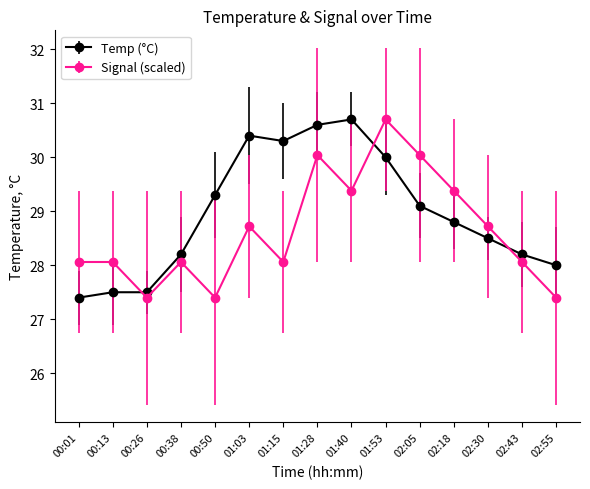

Reading left to right, list all the values displayed in this chart.

Temp (°C): 00:01=27.4	00:13=27.5	00:26=27.5	00:38=28.2	00:50=29.3	01:03=30.4	01:15=30.3	01:28=30.6	01:40=30.7	01:53=30.0	02:05=29.1	02:18=28.8	02:30=28.5	02:43=28.2	02:55=28.0
Signal (scaled): 00:01=28.1	00:13=28.1	00:26=27.4	00:38=28.1	00:50=27.4	01:03=28.7	01:15=28.1	01:28=30.0	01:40=29.4	01:53=30.7	02:05=30.0	02:18=29.4	02:30=28.7	02:43=28.1	02:55=27.4